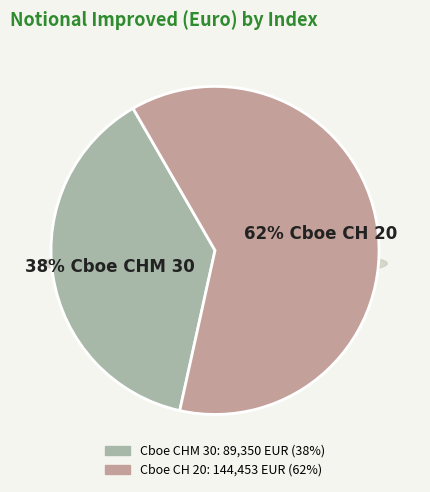

Which slice is the largest?

Cboe CH 20